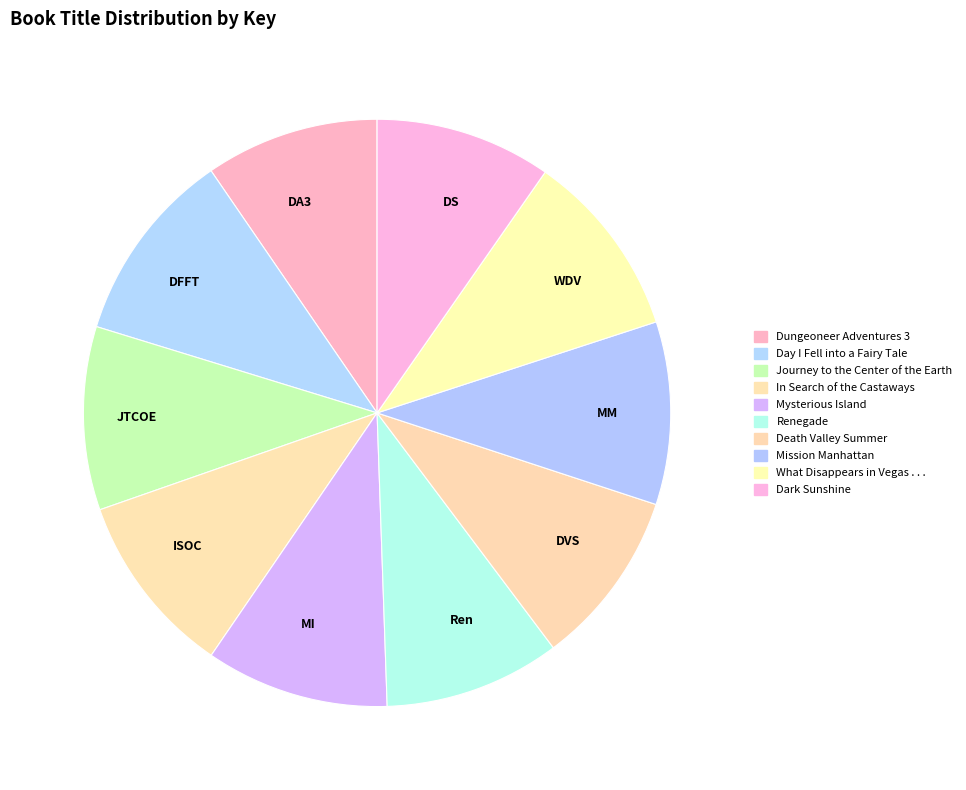

Is the sum of MI and MM greater than half?

No